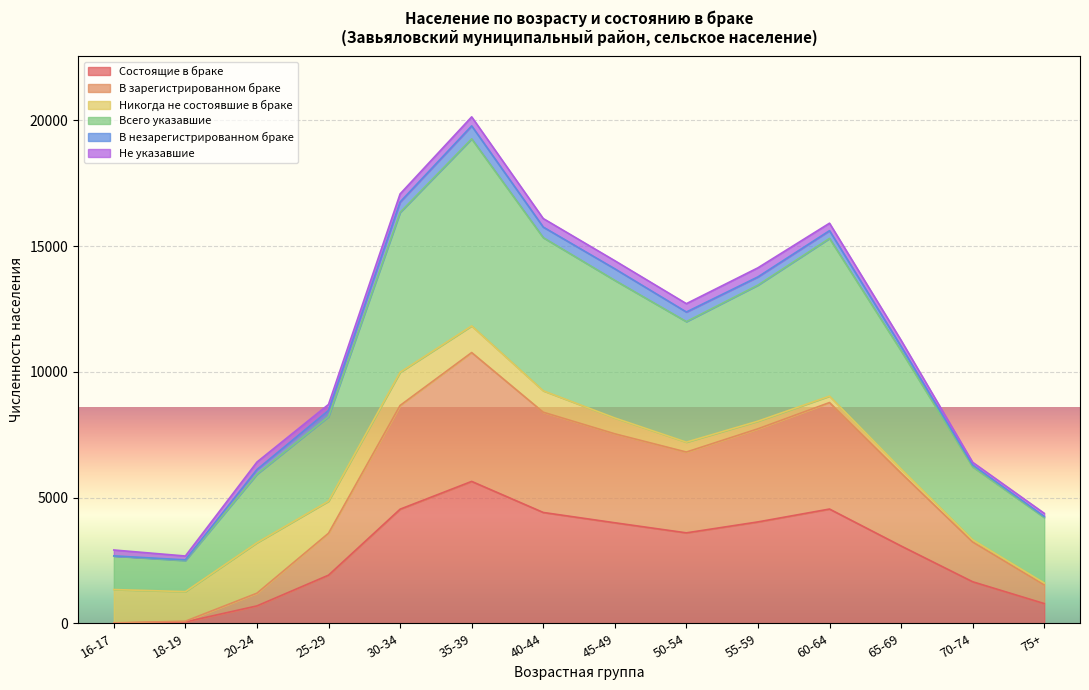

At which category is the sum across all series the highest?

35-39